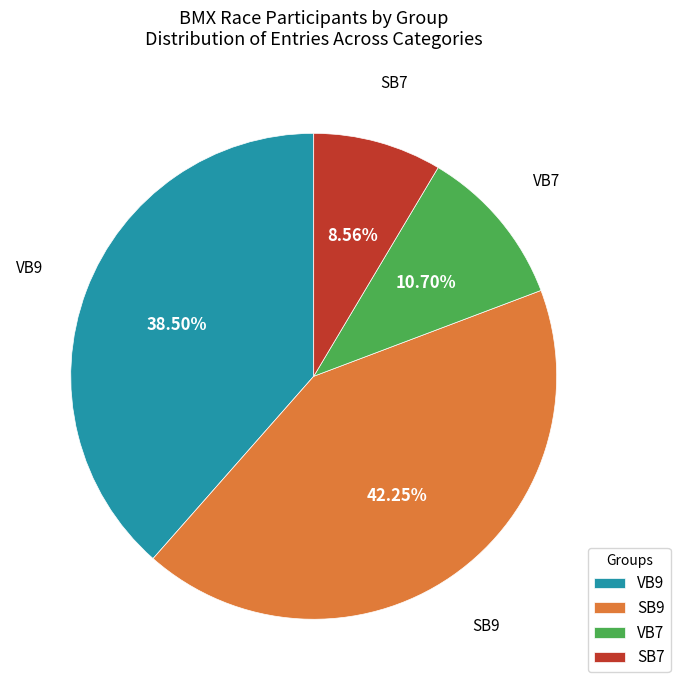

Rank the categories by value from highest to lowest.

SB9, VB9, VB7, SB7